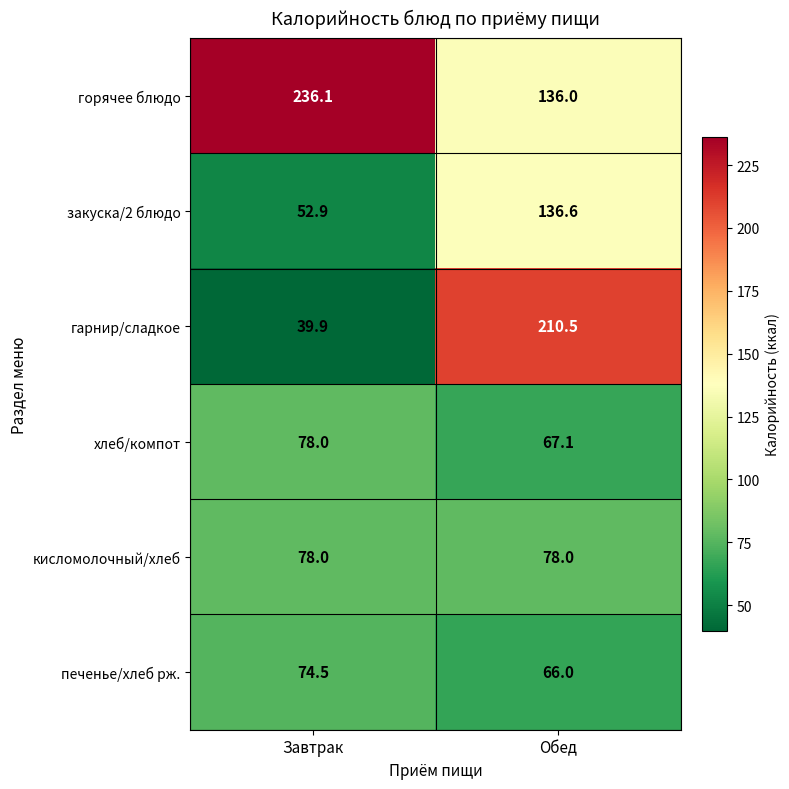

The гарнир/сладкое series shows 39.9 at Завтрак. True or false?

True